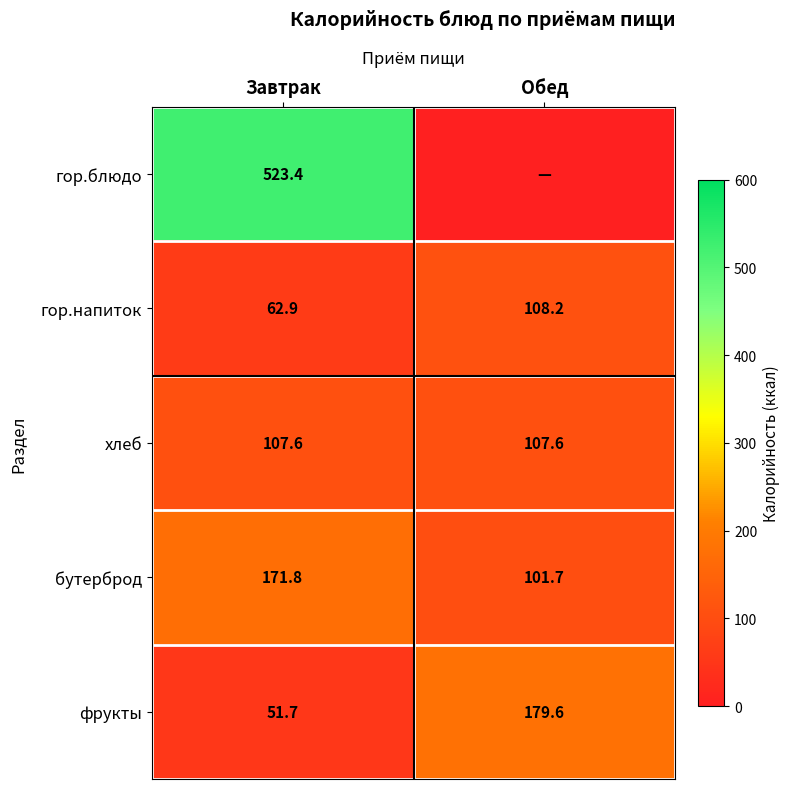

Rank the series at Завтрак from lowest to highest value.

фрукты, гор.напиток, хлеб, бутерброд, гор.блюдо